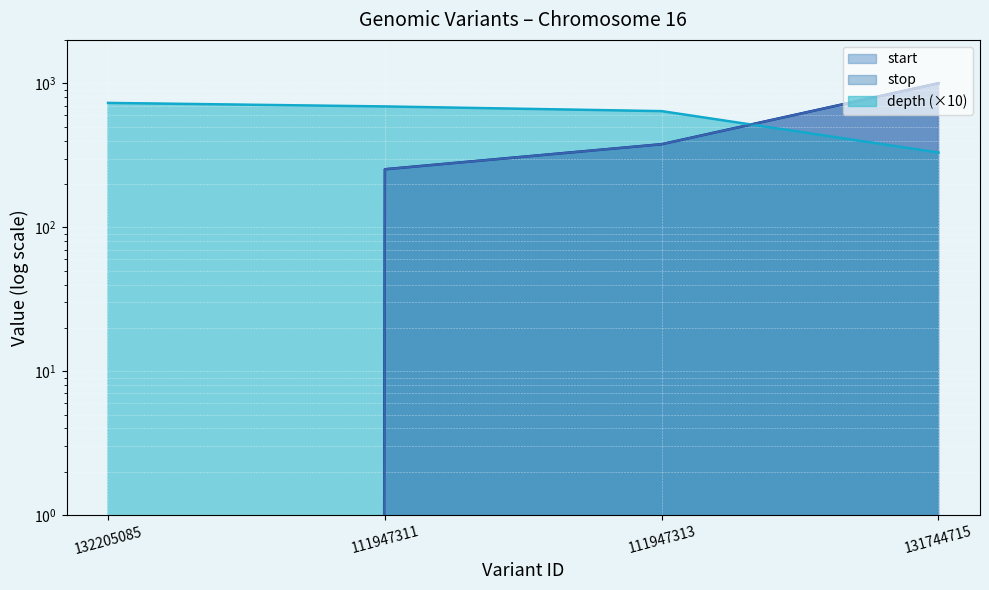

What is the difference between the depth values at 111947313 and 131744715?

310.0